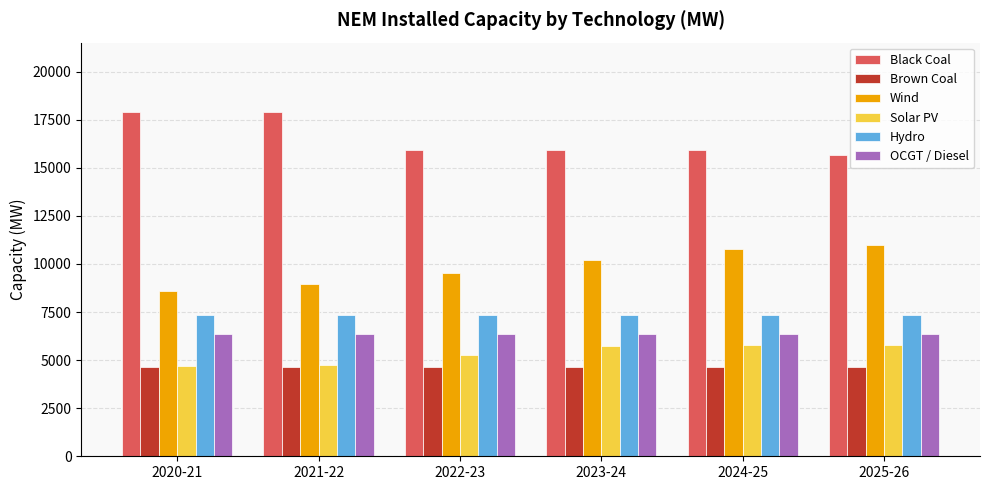

Rank the series by their maximum value, from highest to lowest.

Black Coal, Wind, Hydro, OCGT / Diesel, Solar PV, Brown Coal